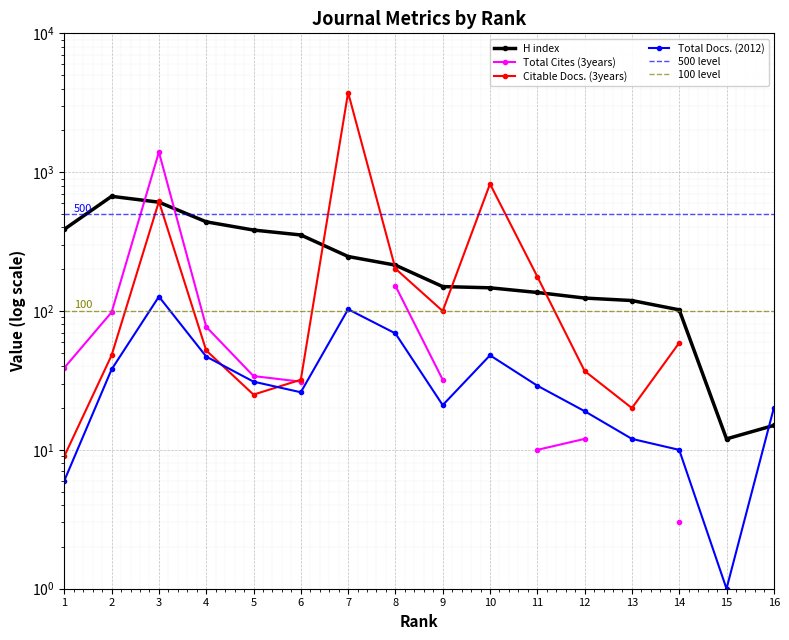

What is the smallest value displayed?

1